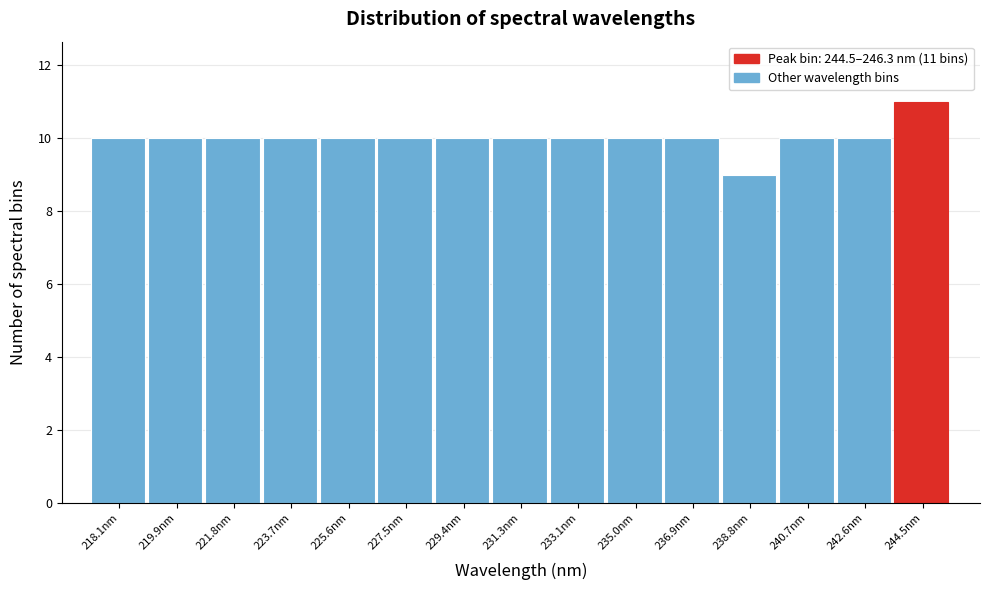

Reading left to right, what are all the values shown in this chart?

218.1nm=10	219.9nm=10	221.8nm=10	223.7nm=10	225.6nm=10	227.5nm=10	229.4nm=10	231.3nm=10	233.1nm=10	235.0nm=10	236.9nm=10	238.8nm=9	240.7nm=10	242.6nm=10	244.5nm=11